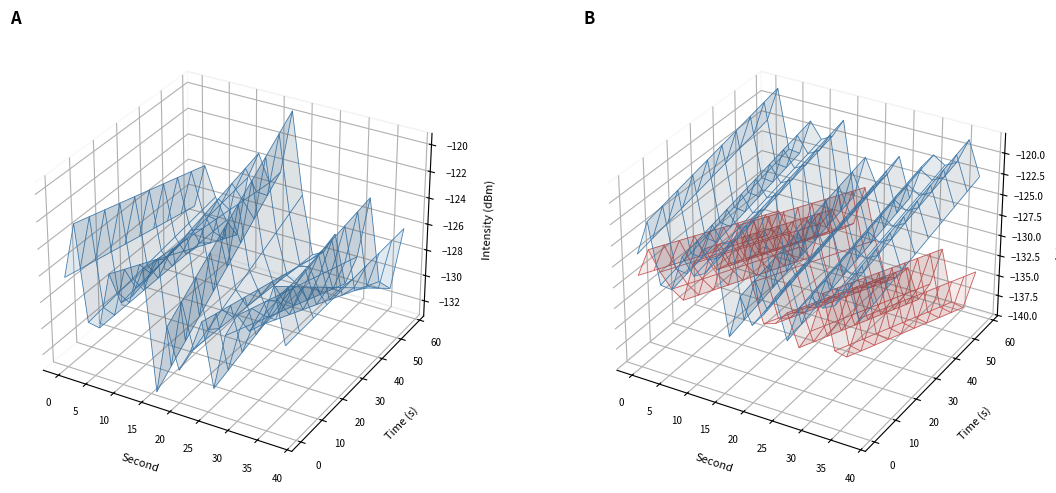

Reading left to right, transcribe all the data shown in this chart.

intensity_mean: -126.3	-122.1	-129.2	-129.4	-125.1	-127.0	-126.2	-123.9	-132.9	-127.7	-130.7	-129.0	-126.5	-131.3	-127.0	-125.3	-126.2	-125.4	-122.4	-126.4
intensity2: -128.9	-125.4	-127.7	-129.3	-130.2	-125.5	-123.3	-125.4	-124.3	-119.4	-125.7	-130.1	-129.6	-128.0	-131.7	-129.3	-124.4	-130.7	-131.0	-126.1